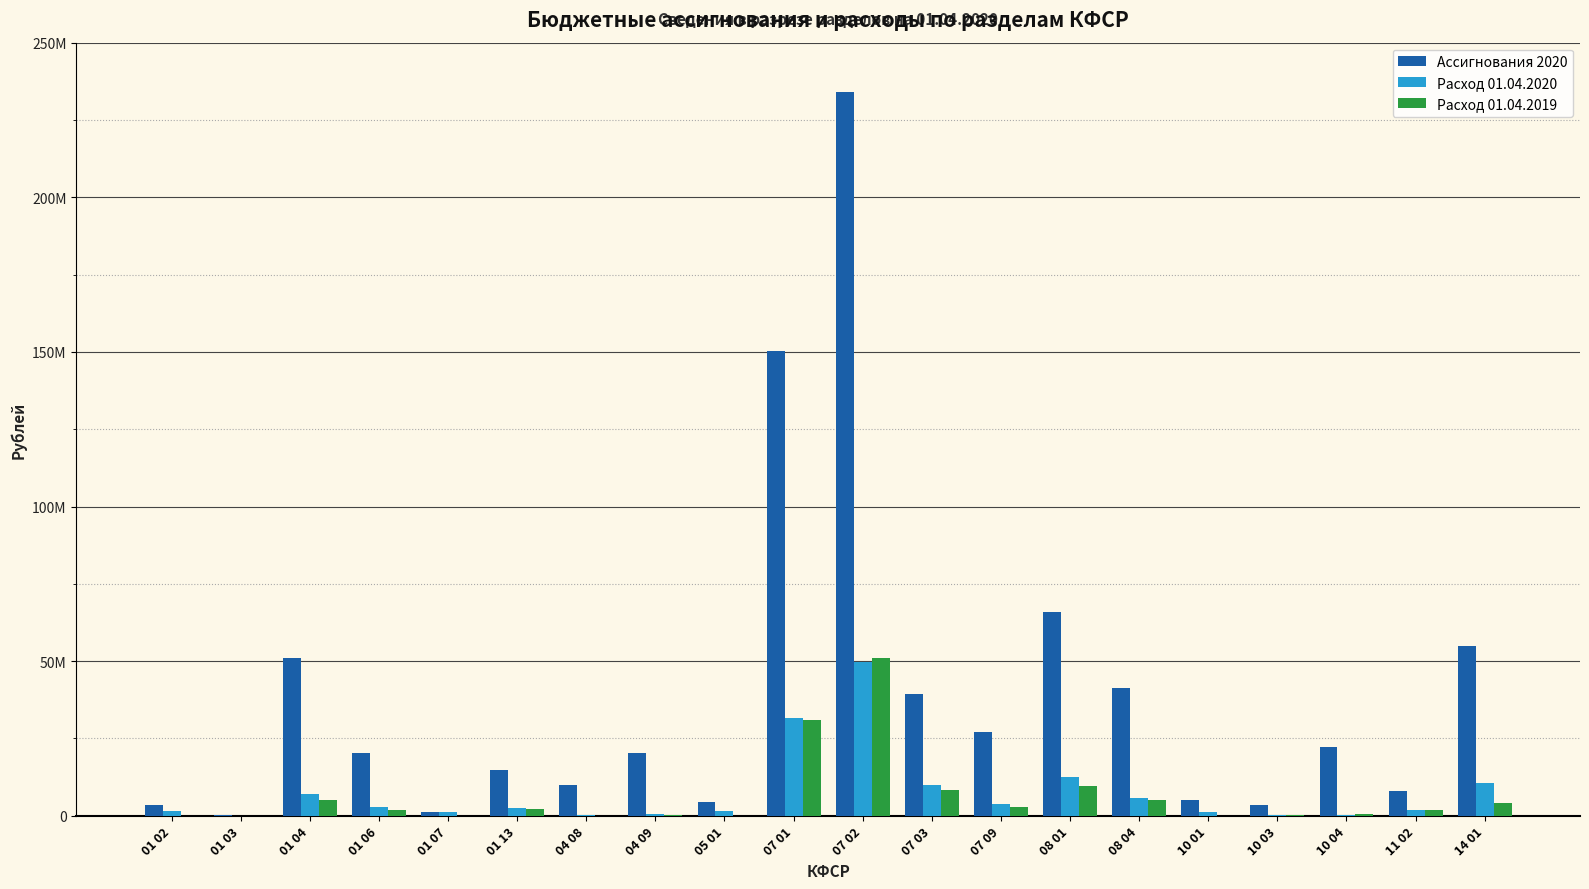

What are all the series names shown in the legend?

Ассигнования 2020, Расход 01.04.2020, Расход 01.04.2019